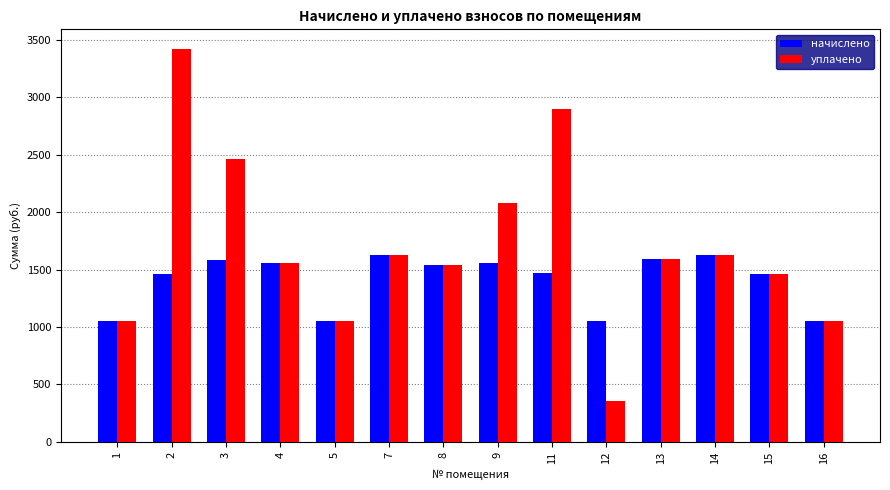

List the series in order of their peak value, lowest first.

начислено, уплачено